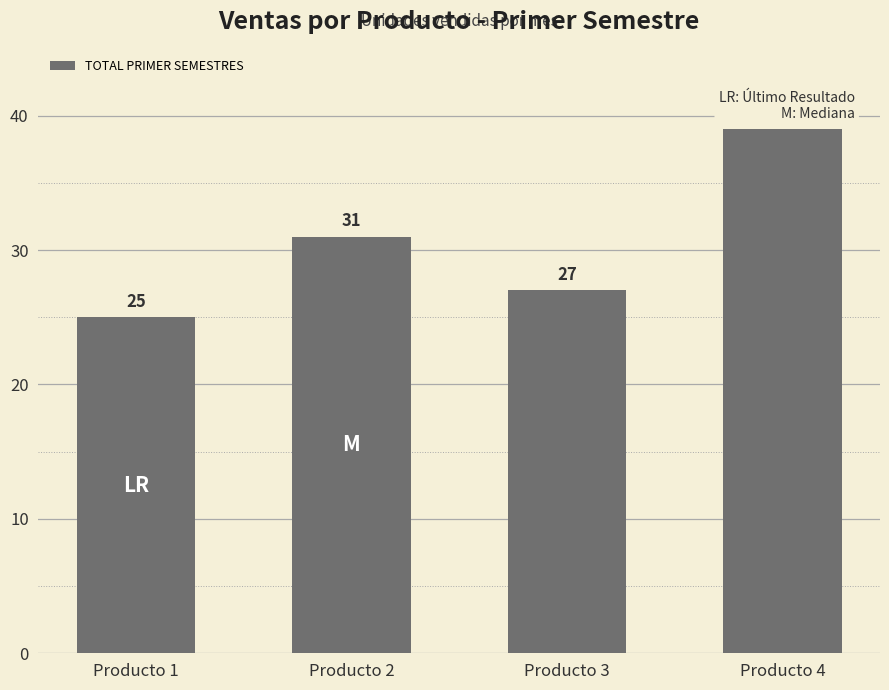

Count the number of categories in the chart.

4